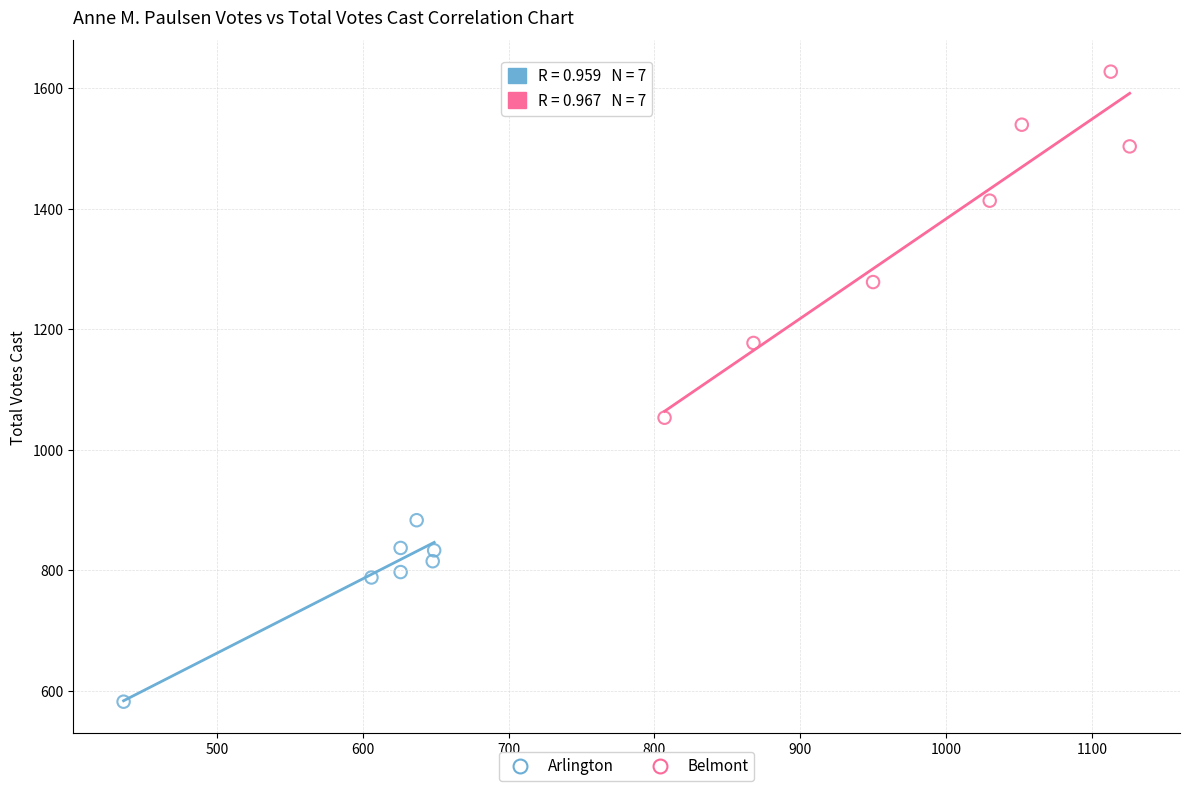

Which series reaches the minimum Y coordinate?

Arlington